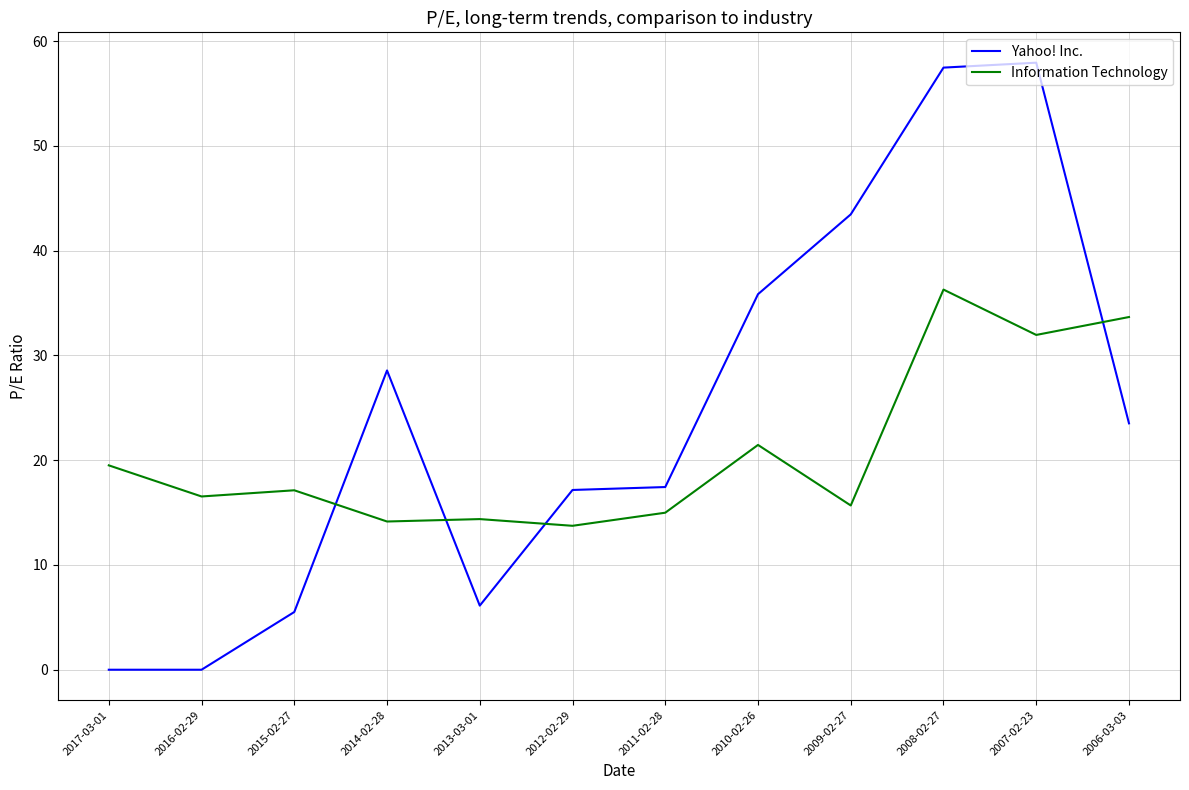

Between which two adjacent categories do Yahoo! Inc. and Information Technology first intersect?

2015-02-27 and 2014-02-28